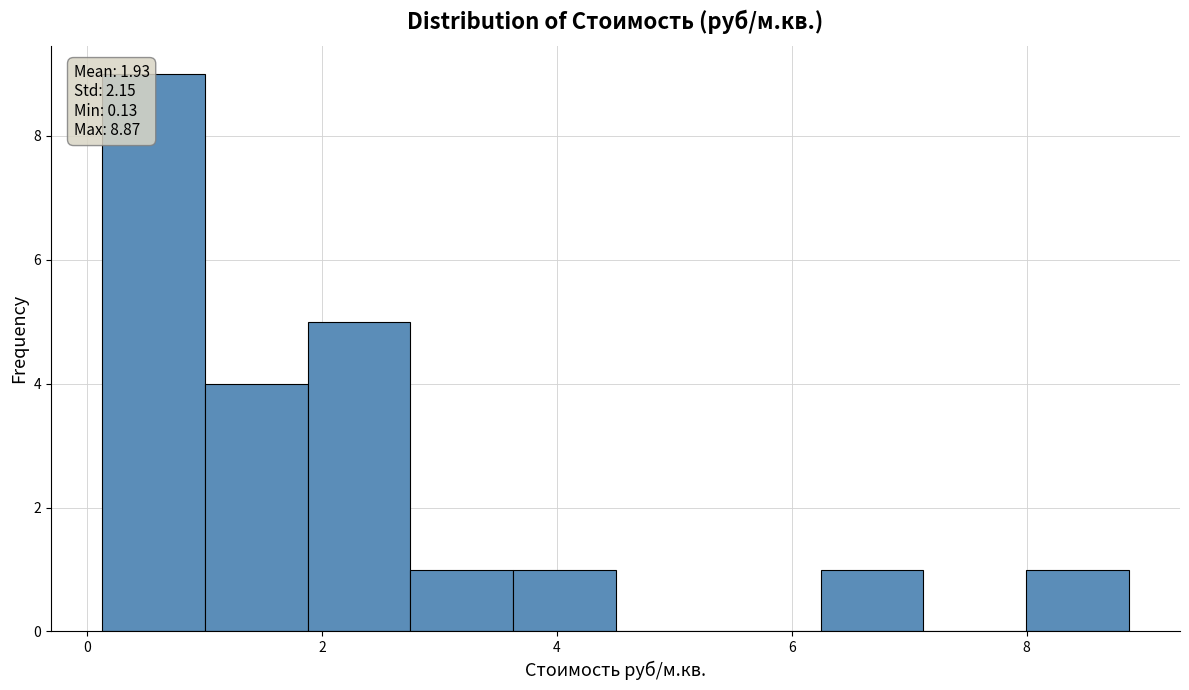

Which range on the x-axis has the tallest bar?

0.2 to 1.0